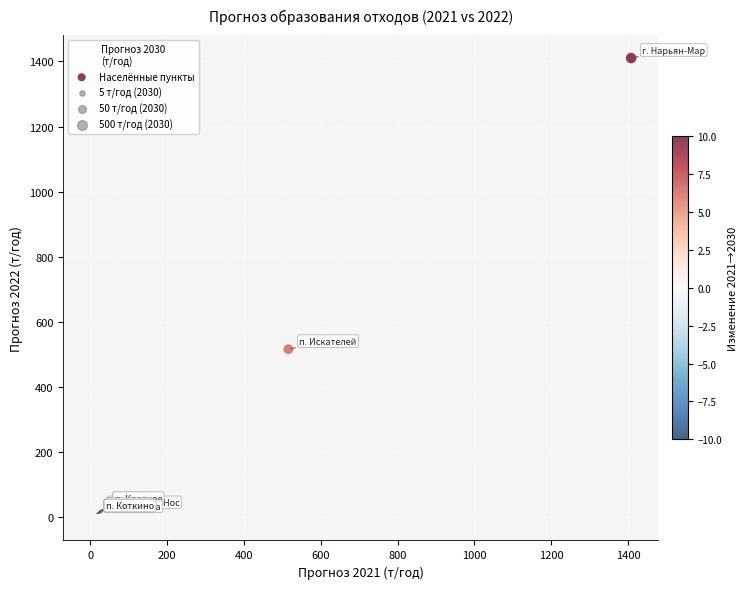

What Y value in the scatter plot is closest to 705?

516.7